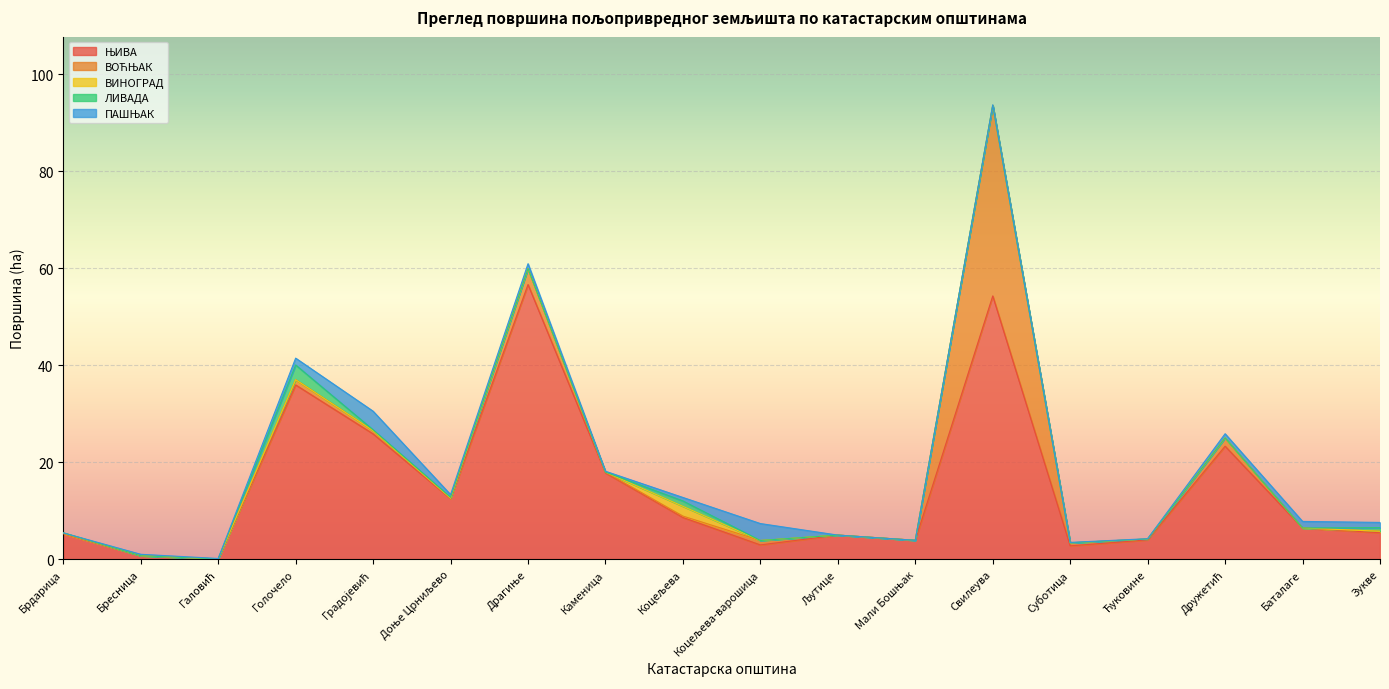

At how many categories does at least one series exceed 49?

2